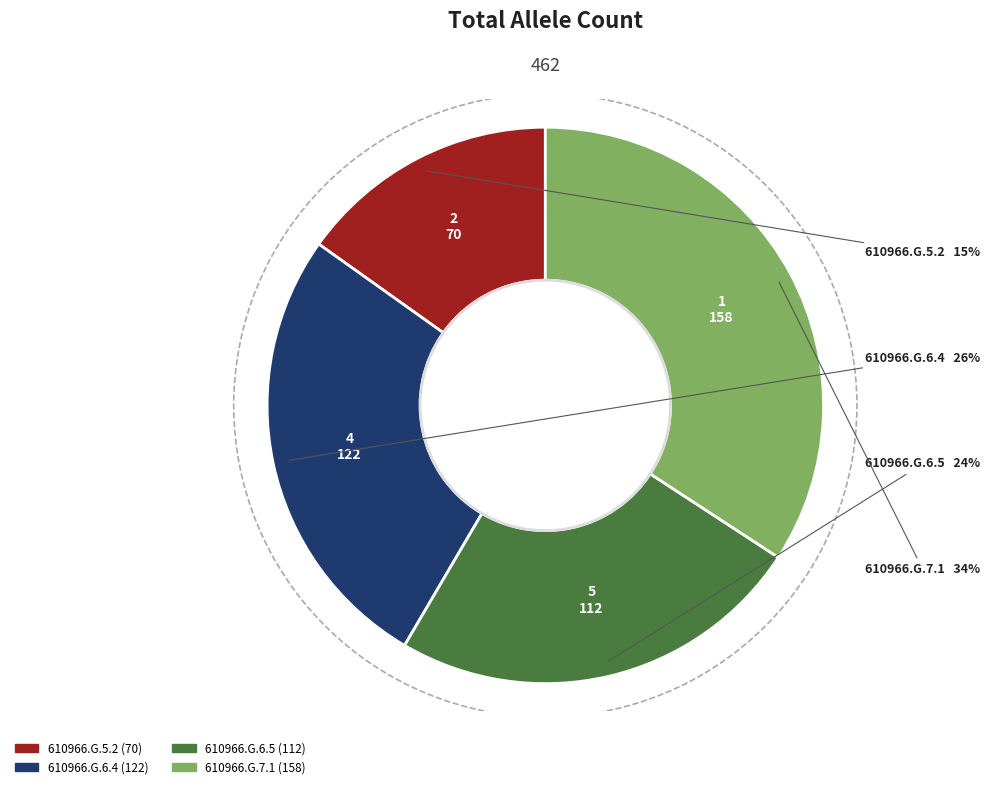

What percentage is the 610966.G.5.2 slice, to the nearest percent?

15%